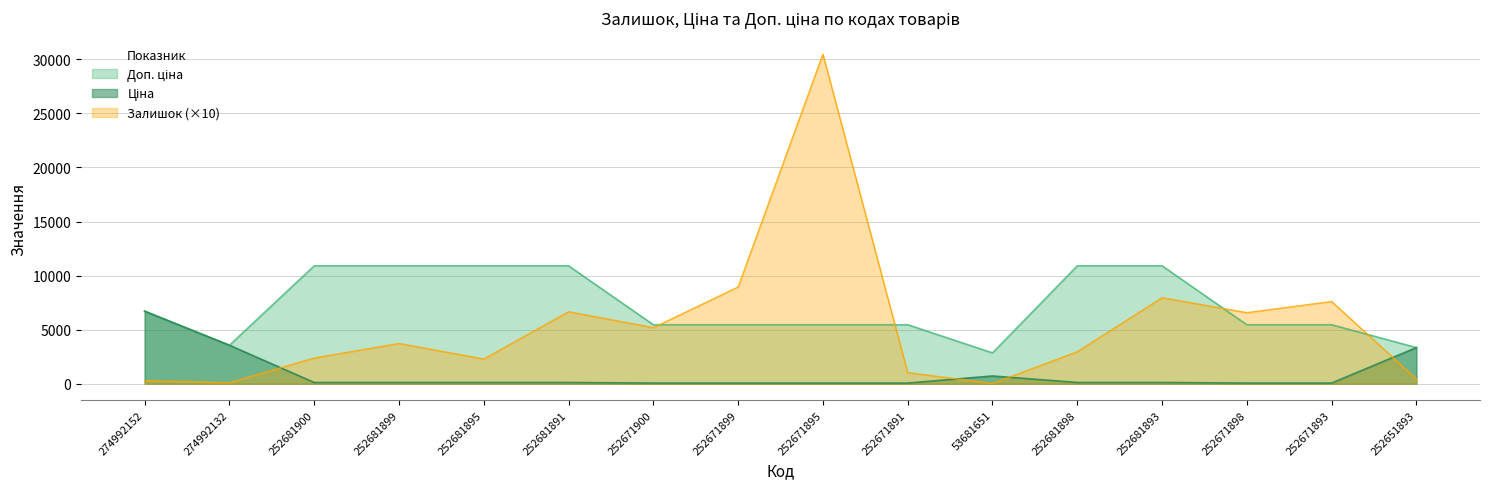

What is the maximum value shown in the chart?

30480.0